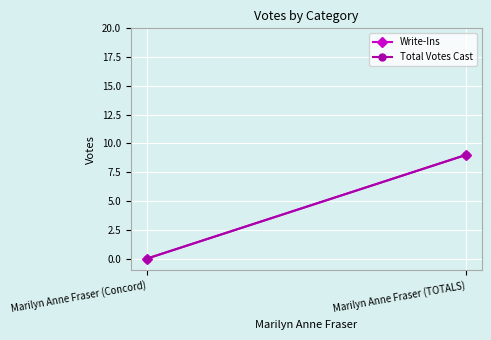

What is the maximum value for Write-Ins?

9